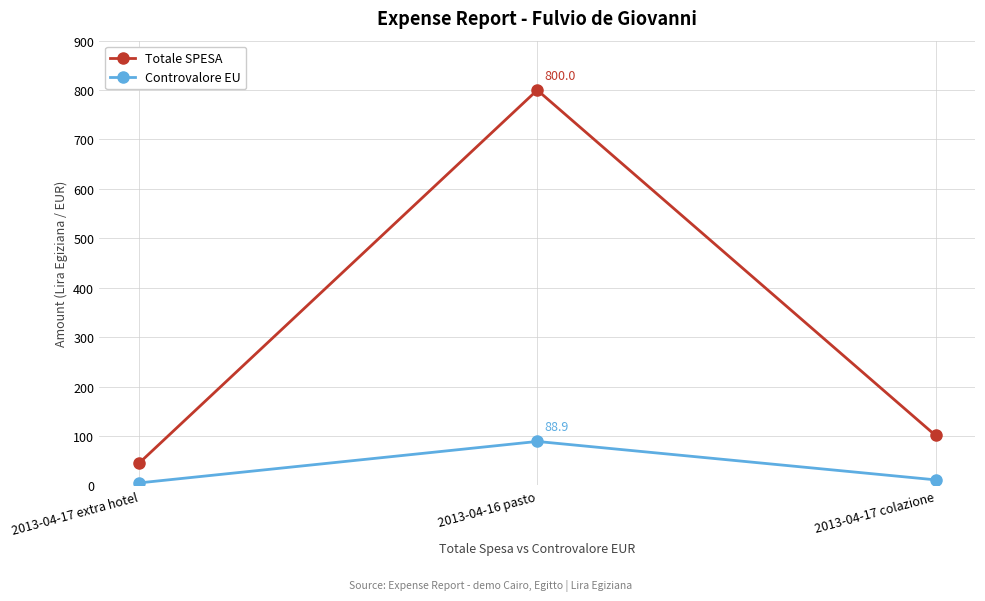

True or false: Controvalore EU has a value of 22.9 at 2013-04-16 pasto.

False